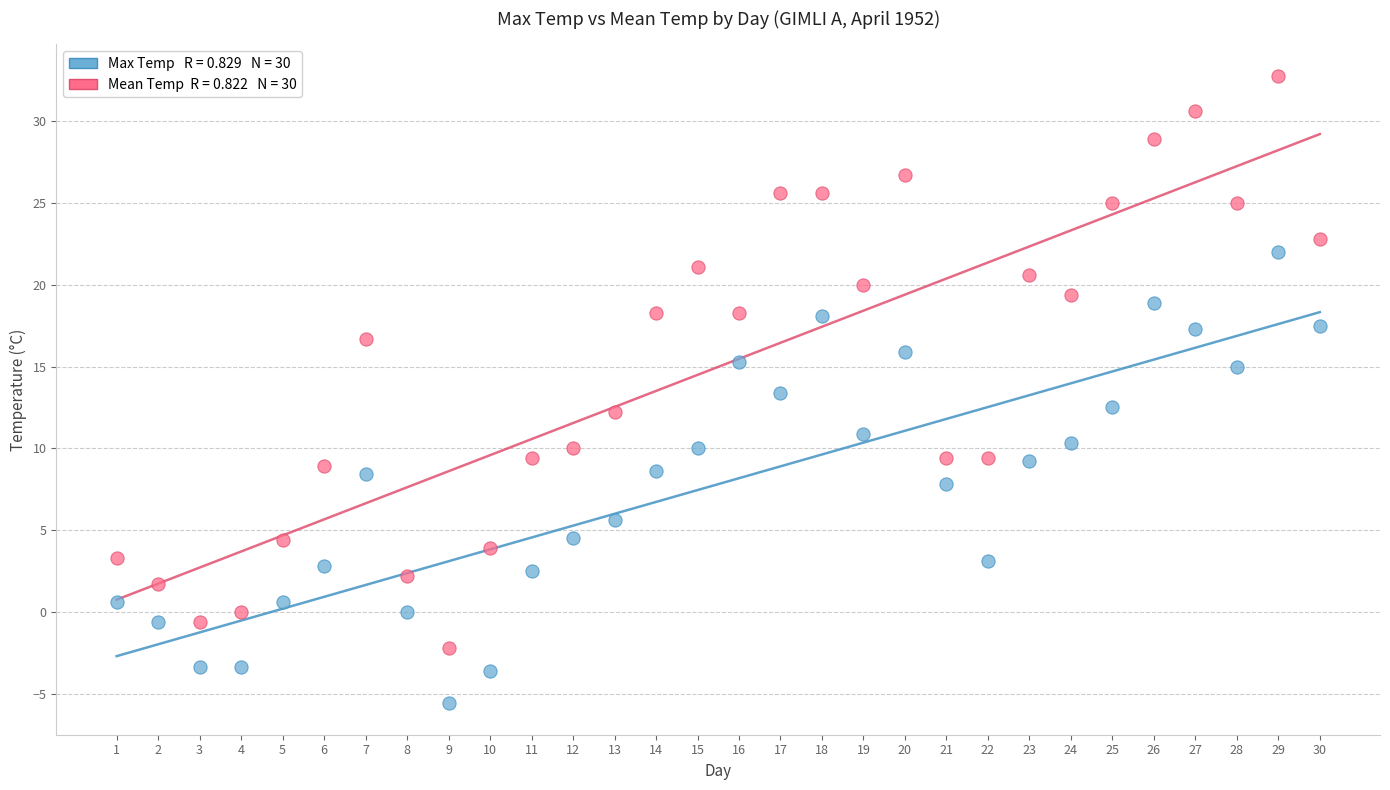

Across all data points, what is the range of Y values (max minus min)?

38.4